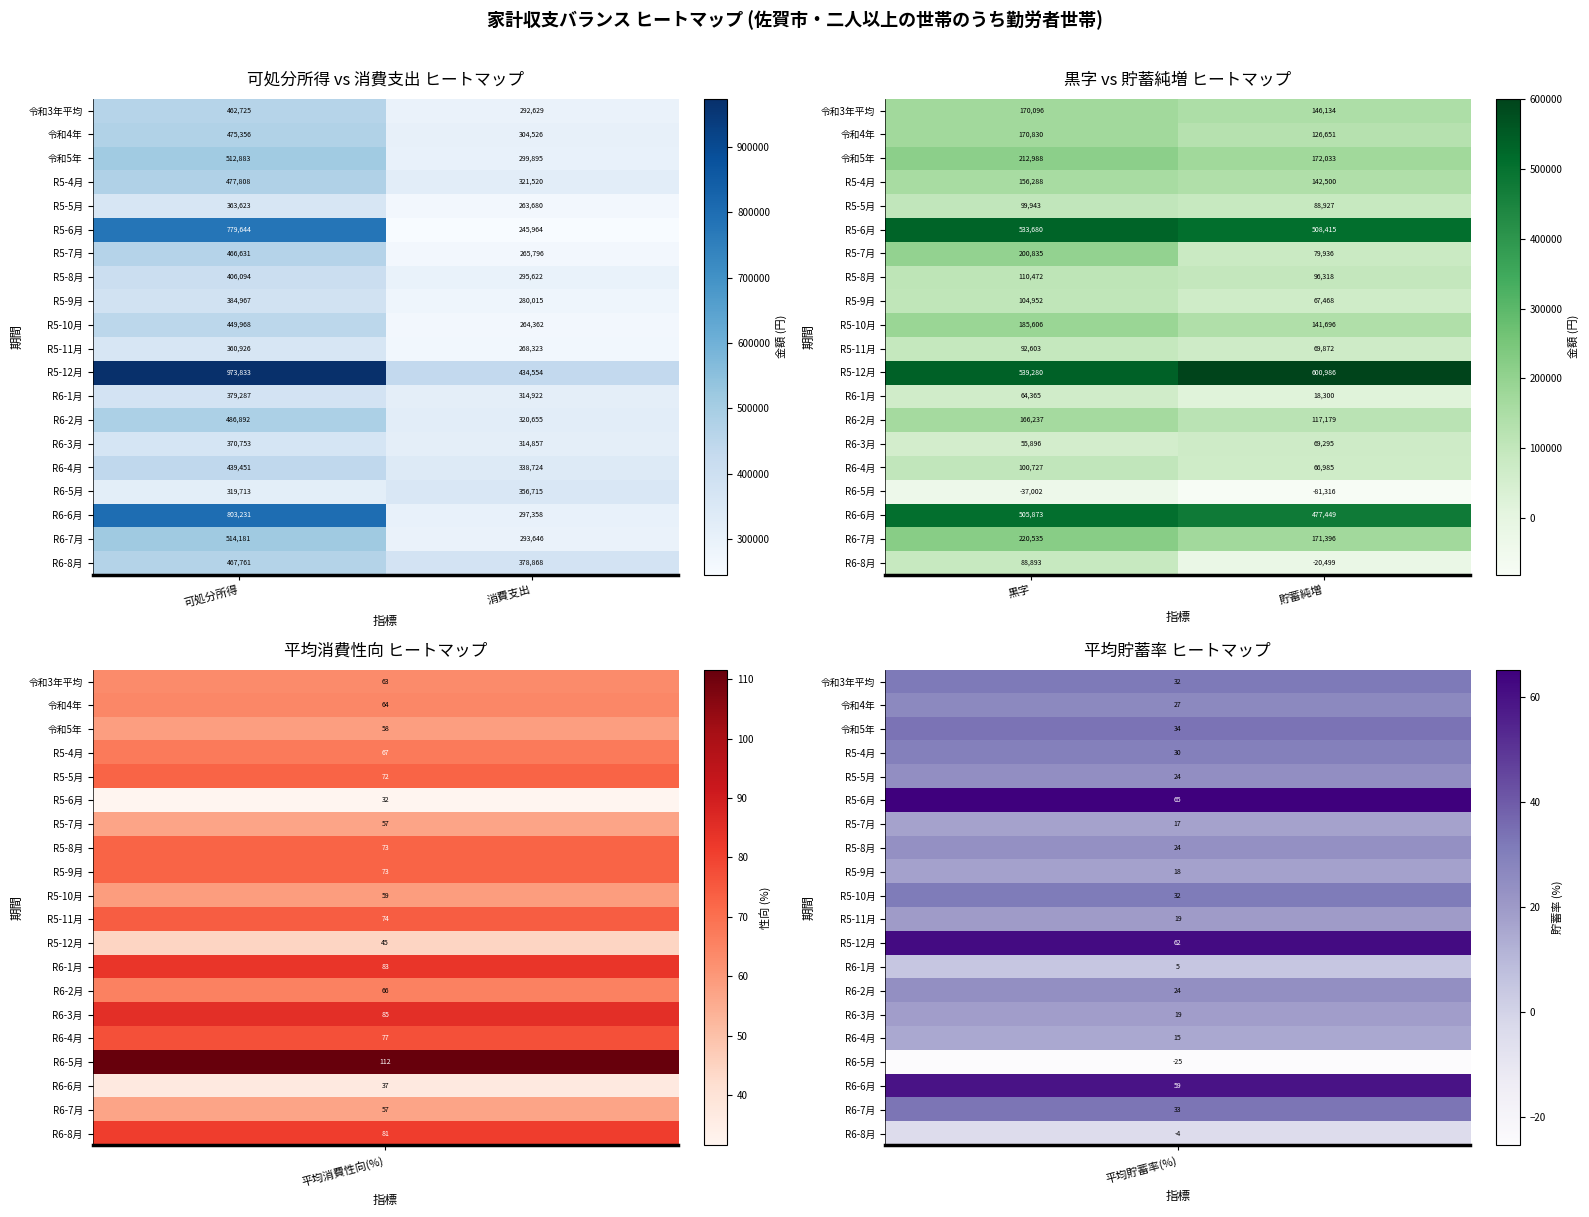

What is the highest value of the R6-3月 series?

69295